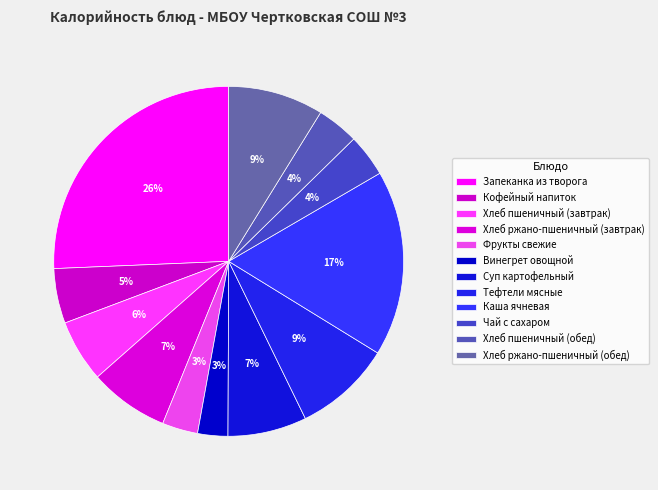

Rank the categories by value from lowest to highest.

Винегрет овощной, Фрукты свежие, Хлеб пшеничный (обед), Чай с сахаром, Кофейный напиток, Хлеб пшеничный (завтрак), Суп картофельный, Хлеб ржано-пшеничный (завтрак), Хлеб ржано-пшеничный (обед), Тефтели мясные, Каша ячневая, Запеканка из творога